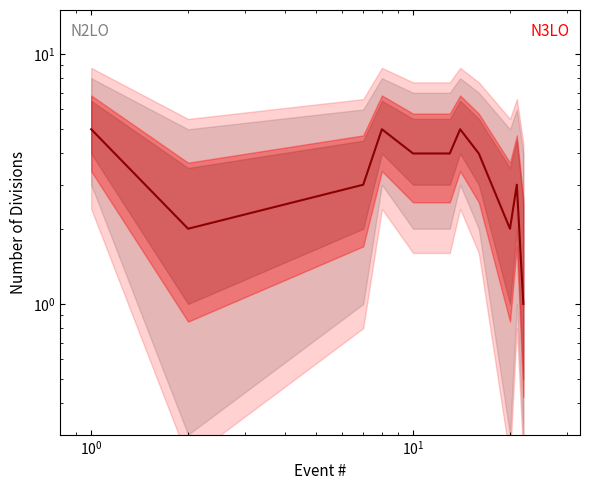

What is the difference between the maximum and second lowest values?

3